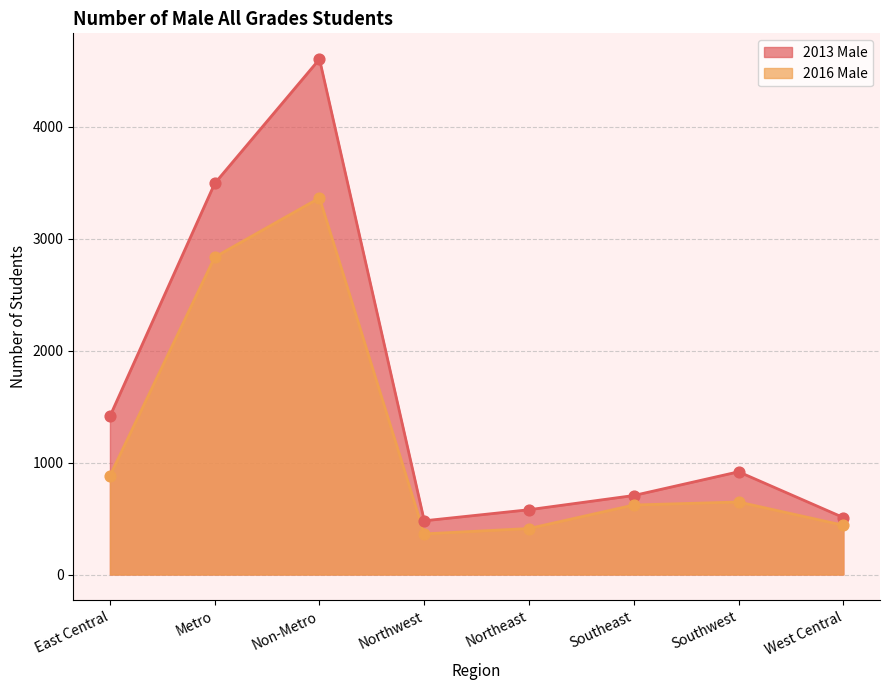

At how many categories does at least one series exceed 2374?

2